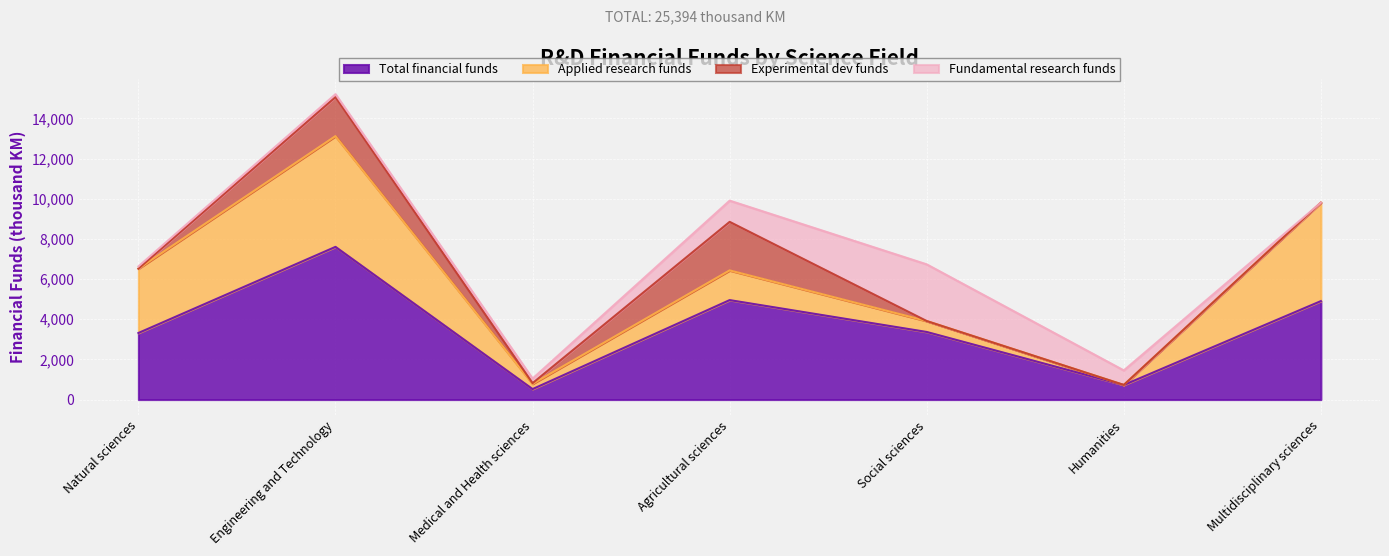

Rank the series at Medical and Health sciences from highest to lowest value.

Total financial funds, Applied research funds, Fundamental research funds, Experimental dev funds